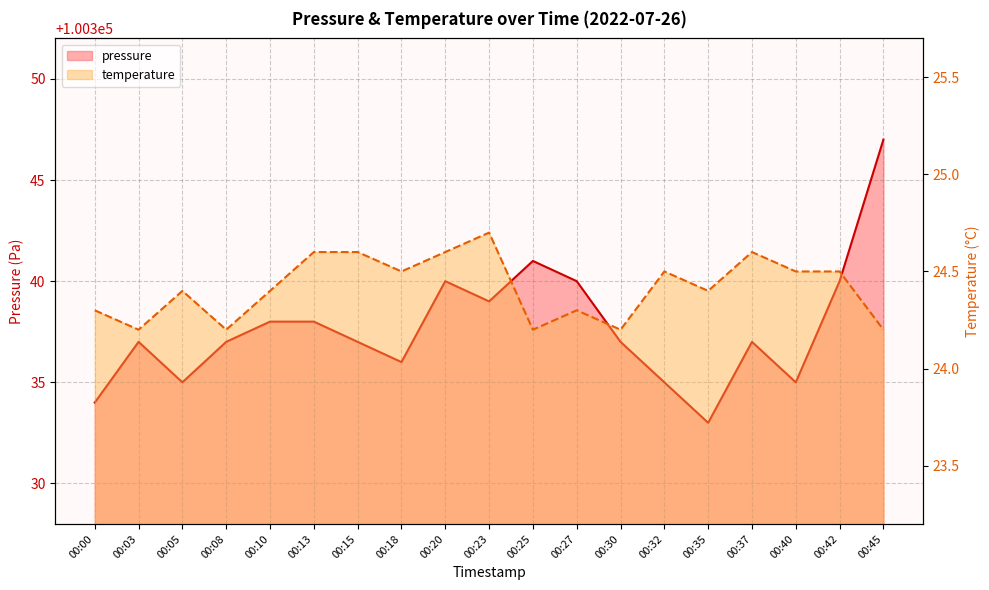

What is the sum of the temperature values at 00:15 and 00:42?

49.1